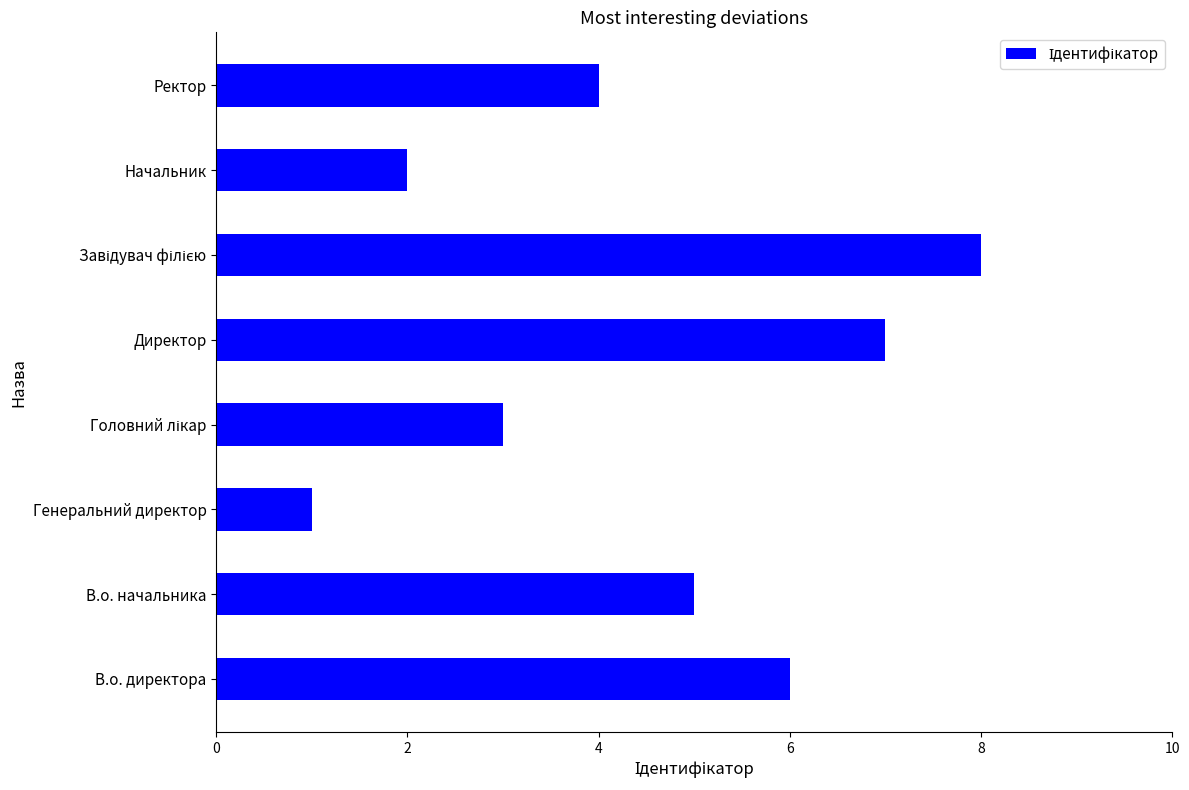

What is the sum of the values at Генеральний директор and В.о. директора?

7